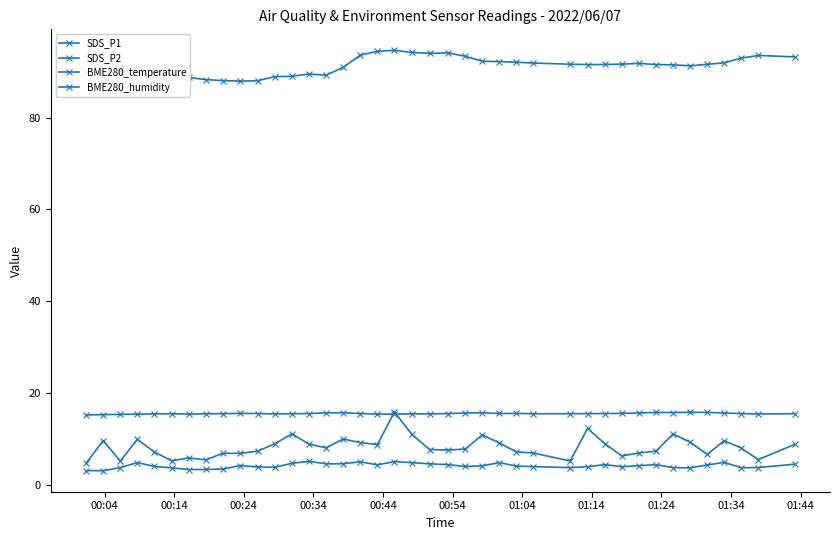

At which category does BME280_temperature reach its first local valley?

01:04